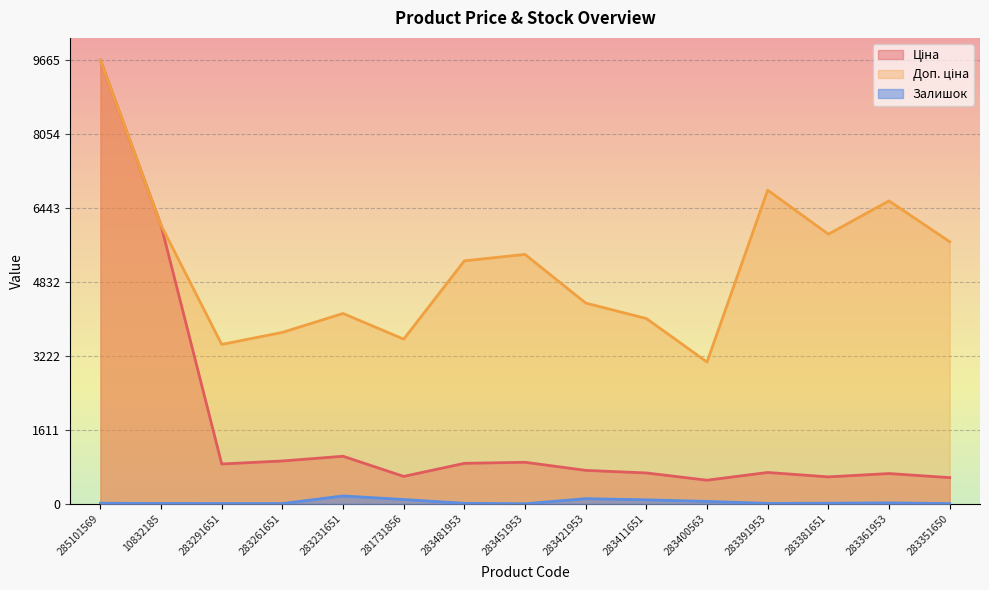

Reading left to right, list all the values displayed in this chart.

Ціна: 285101569=9664.7	10832185=6067.2	283291651=868.0	283261651=933.5	283231651=1036.5	281731856=597.8	283481953=882.1	283451953=905.5	283421953=728.8	283411651=672.7	283400563=514.7	283391953=683.2	283381651=587.3	283361953=659.8	283351650=570.9
Доп. ціна: 285101569=9664.7	10832185=6067.2	283291651=3472.1	283261651=3734.2	283231651=4145.9	281731856=3586.7	283481953=5292.4	283451953=5432.8	283421953=4372.9	283411651=4036.0	283400563=3088.4	283391953=6831.9	283381651=5872.6	283361953=6597.9	283351650=5708.9
Залишок: 285101569=14.0	10832185=8.0	283291651=7.0	283261651=6.0	283231651=172.0	281731856=94.0	283481953=12.0	283451953=2.0	283421953=113.0	283411651=87.0	283400563=53.0	283391953=10.0	283381651=14.0	283361953=21.0	283351650=6.0